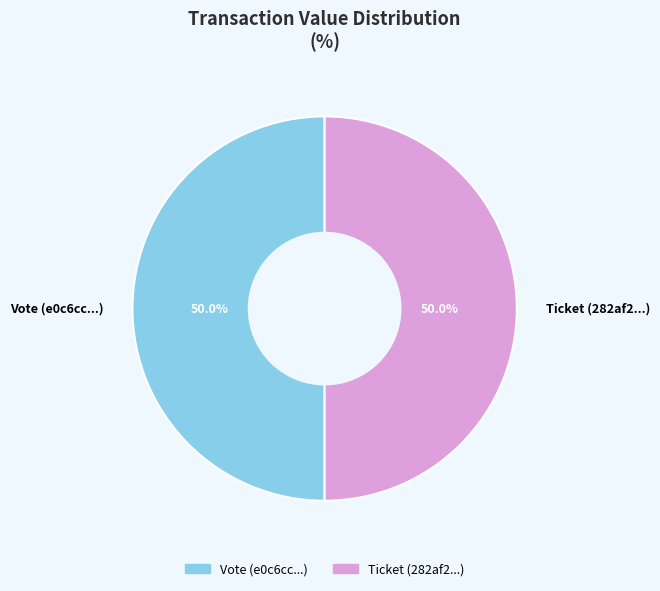

To the nearest percent, what is the combined percentage of Vote and Ticket?

100%